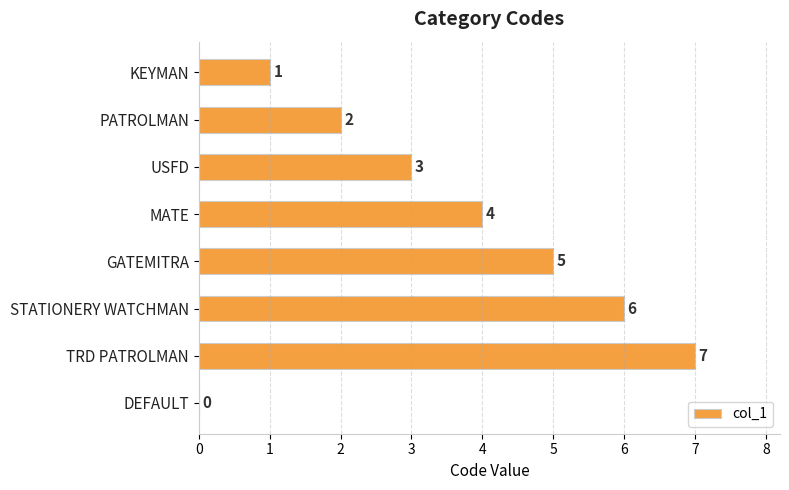

What is the change in value from USFD to MATE?

+1